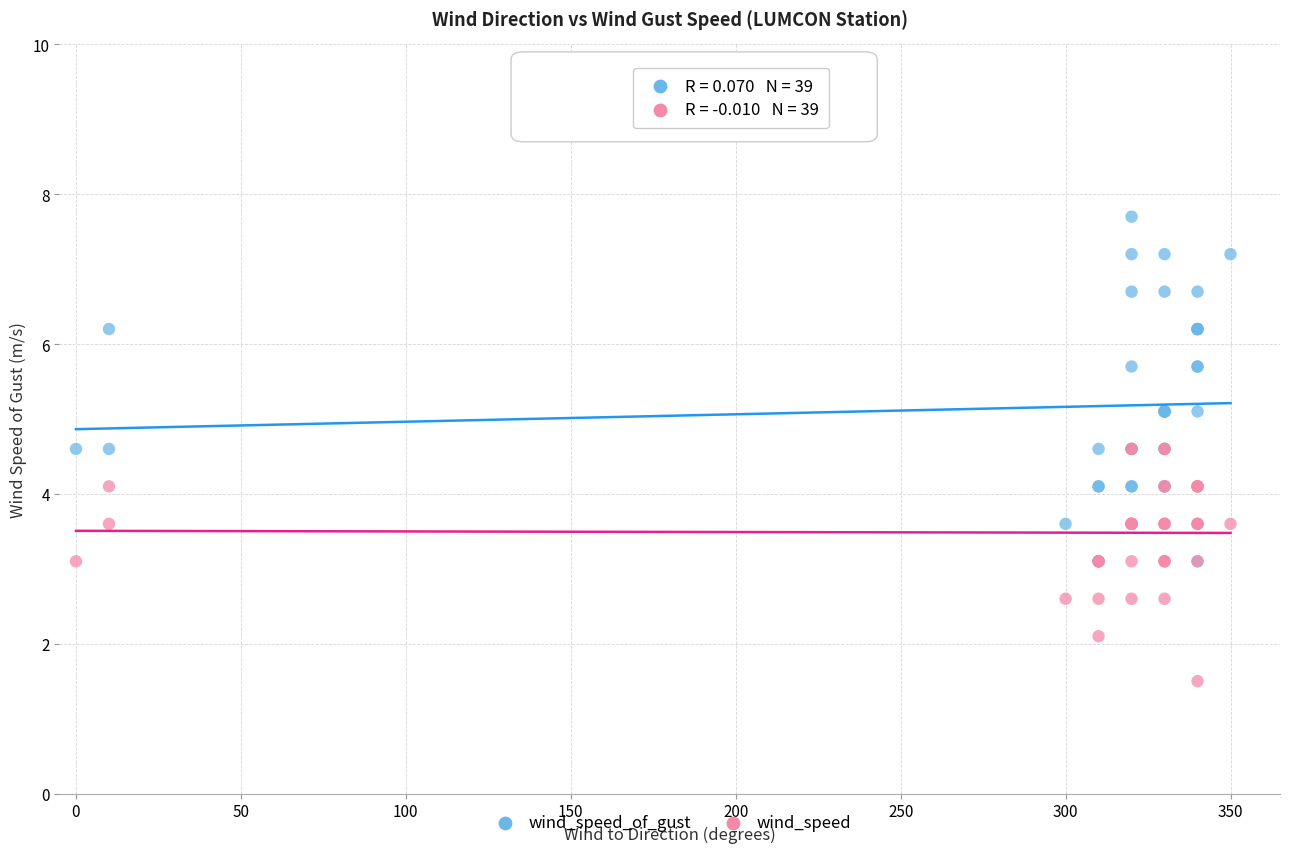

What are all the series names shown in the legend?

wind_speed_of_gust, wind_speed